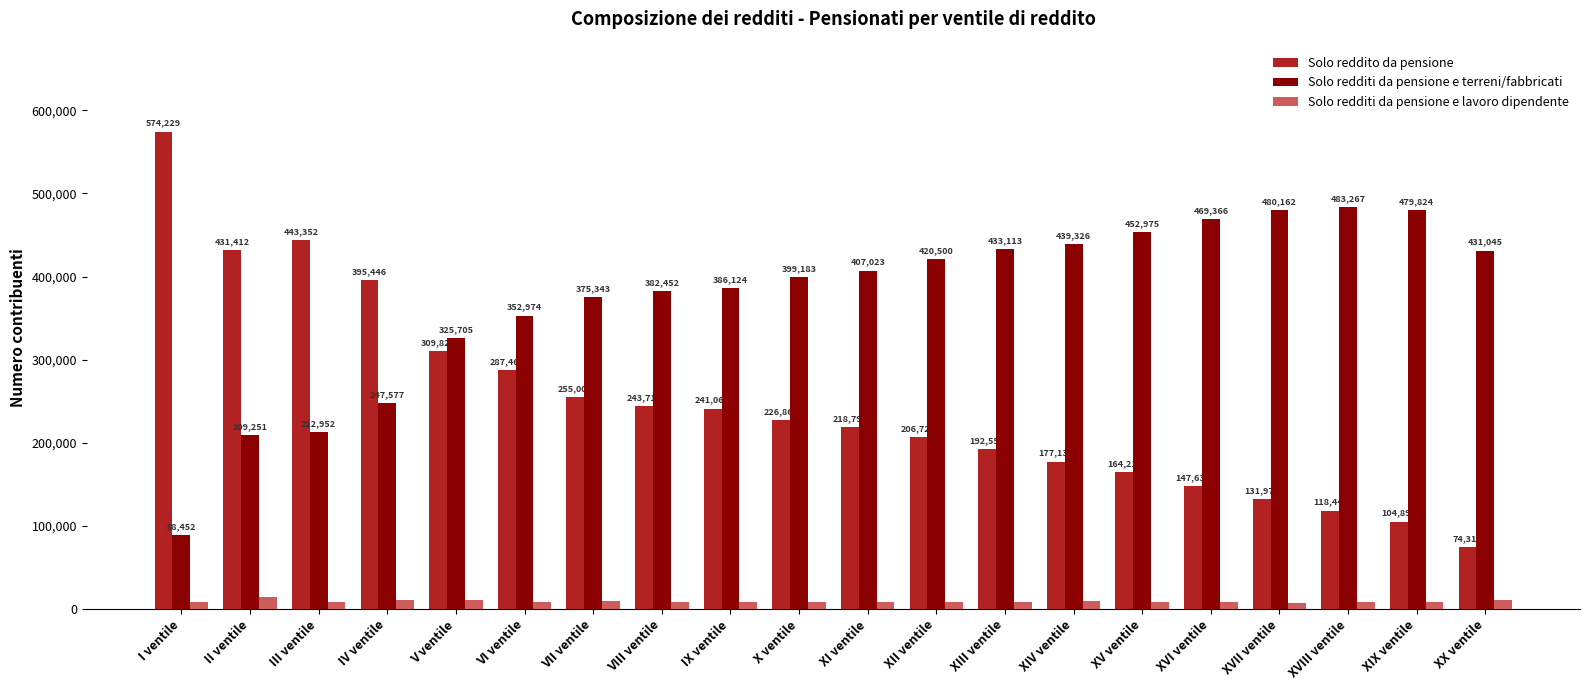

What is the label of the 18th bar from the right?

III ventile